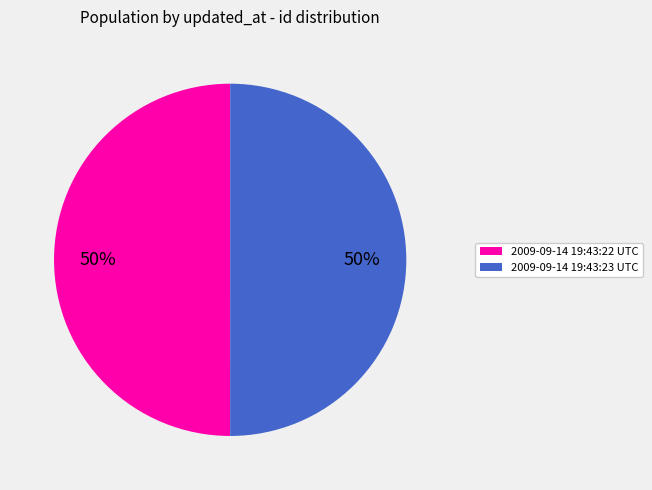

How many slices are in this pie chart?

2